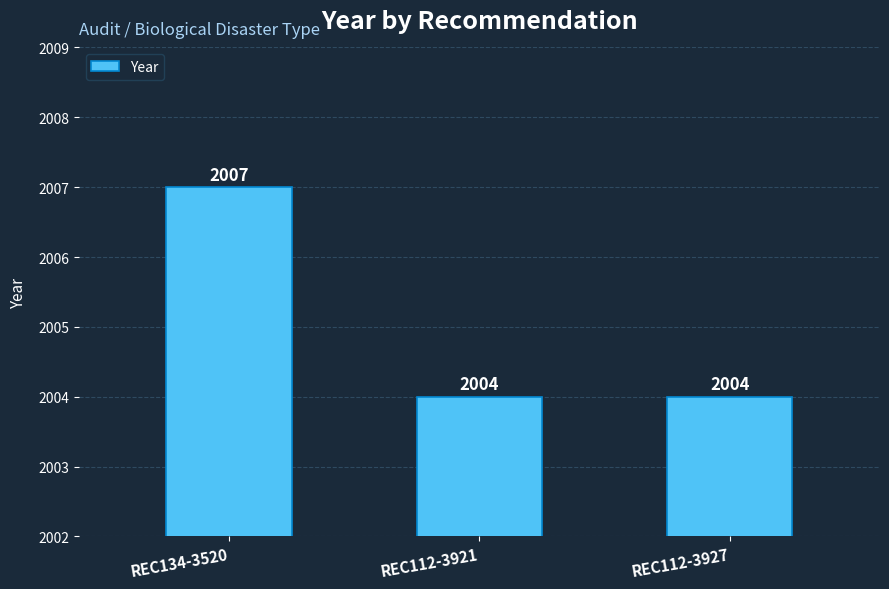

What is the difference between the maximum and second lowest values?

3